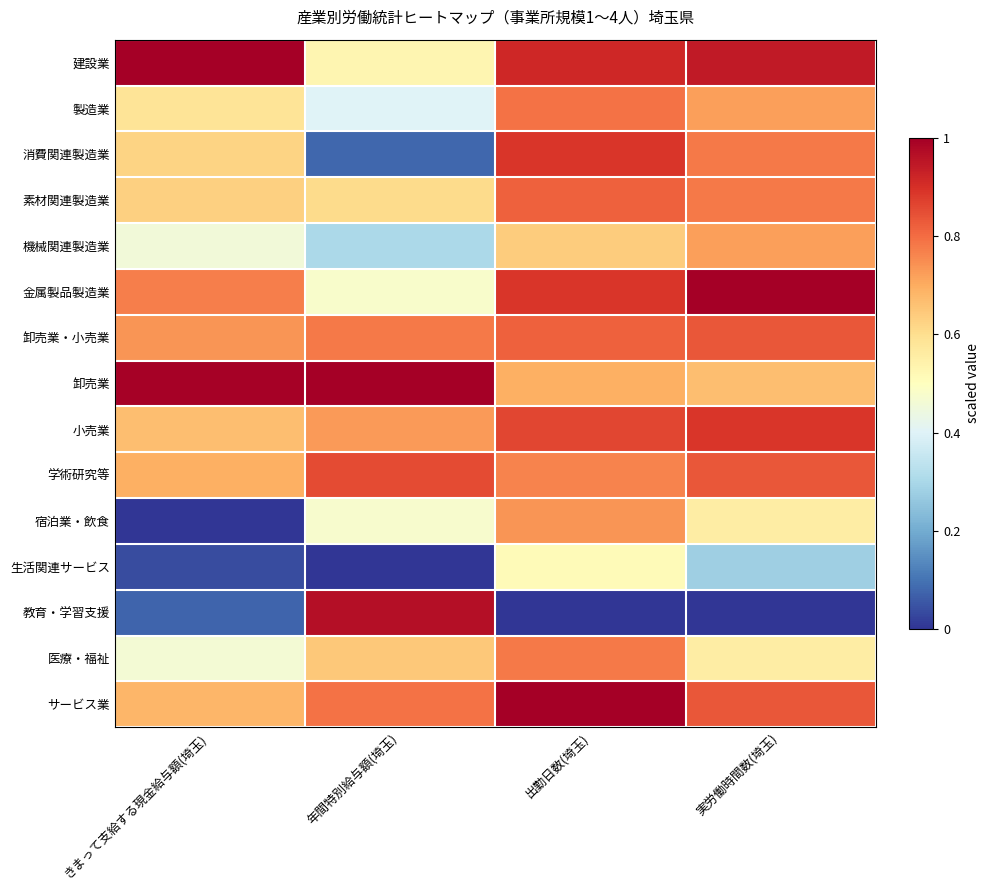

Reading left to right, transcribe all the data shown in this chart.

建設業: きまって支給する現金給与額(埼玉)=1.0	年間特別給与額(埼玉)=0.5	出勤日数(埼玉)=0.9	実労働時間数(埼玉)=0.9
製造業: きまって支給する現金給与額(埼玉)=0.6	年間特別給与額(埼玉)=0.4	出勤日数(埼玉)=0.8	実労働時間数(埼玉)=0.7
消費関連製造業: きまって支給する現金給与額(埼玉)=0.6	年間特別給与額(埼玉)=0.1	出勤日数(埼玉)=0.9	実労働時間数(埼玉)=0.8
素材関連製造業: きまって支給する現金給与額(埼玉)=0.6	年間特別給与額(埼玉)=0.6	出勤日数(埼玉)=0.8	実労働時間数(埼玉)=0.8
機械関連製造業: きまって支給する現金給与額(埼玉)=0.5	年間特別給与額(埼玉)=0.3	出勤日数(埼玉)=0.6	実労働時間数(埼玉)=0.7
金属製品製造業: きまって支給する現金給与額(埼玉)=0.8	年間特別給与額(埼玉)=0.5	出勤日数(埼玉)=0.9	実労働時間数(埼玉)=1.0
卸売業・小売業: きまって支給する現金給与額(埼玉)=0.7	年間特別給与額(埼玉)=0.8	出勤日数(埼玉)=0.8	実労働時間数(埼玉)=0.8
卸売業: きまって支給する現金給与額(埼玉)=1.0	年間特別給与額(埼玉)=1.0	出勤日数(埼玉)=0.7	実労働時間数(埼玉)=0.7
小売業: きまって支給する現金給与額(埼玉)=0.7	年間特別給与額(埼玉)=0.7	出勤日数(埼玉)=0.9	実労働時間数(埼玉)=0.9
学術研究等: きまって支給する現金給与額(埼玉)=0.7	年間特別給与額(埼玉)=0.9	出勤日数(埼玉)=0.8	実労働時間数(埼玉)=0.8
宿泊業・飲食: きまって支給する現金給与額(埼玉)=0.0	年間特別給与額(埼玉)=0.5	出勤日数(埼玉)=0.7	実労働時間数(埼玉)=0.6
生活関連サービス: きまって支給する現金給与額(埼玉)=0.0	年間特別給与額(埼玉)=0.0	出勤日数(埼玉)=0.5	実労働時間数(埼玉)=0.3
教育・学習支援: きまって支給する現金給与額(埼玉)=0.1	年間特別給与額(埼玉)=1.0	出勤日数(埼玉)=0.0	実労働時間数(埼玉)=0.0
医療・福祉: きまって支給する現金給与額(埼玉)=0.5	年間特別給与額(埼玉)=0.6	出勤日数(埼玉)=0.8	実労働時間数(埼玉)=0.6
サービス業: きまって支給する現金給与額(埼玉)=0.7	年間特別給与額(埼玉)=0.8	出勤日数(埼玉)=1.0	実労働時間数(埼玉)=0.8